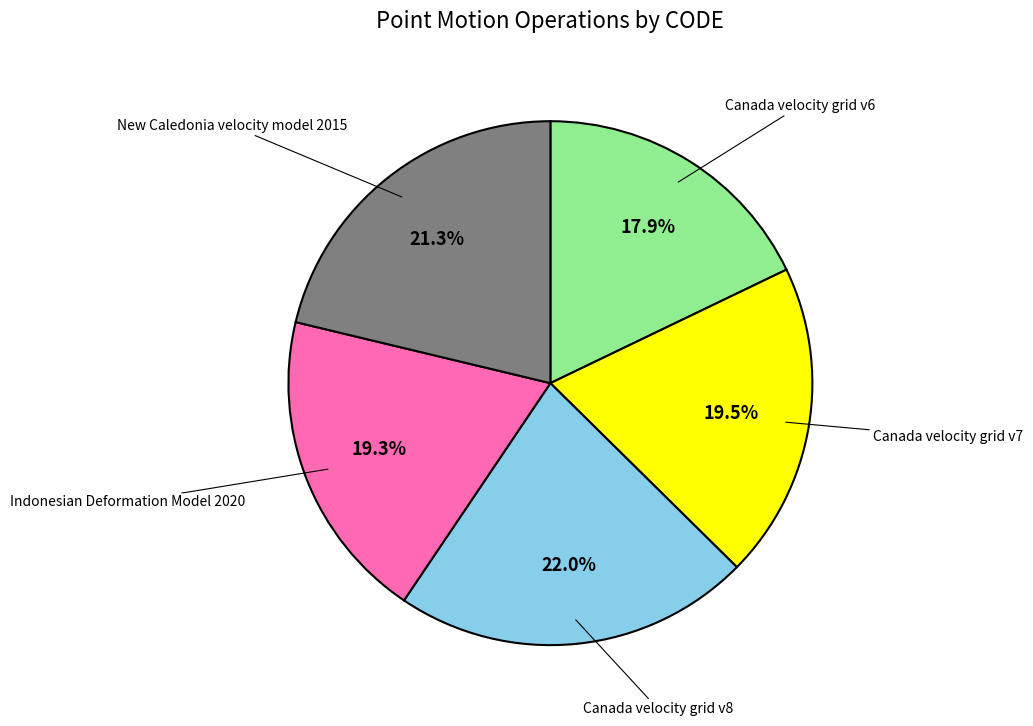

Approximately how many times larger is the value at New Caledonia velocity model 2015 compared to Canada velocity grid v7?

1.1